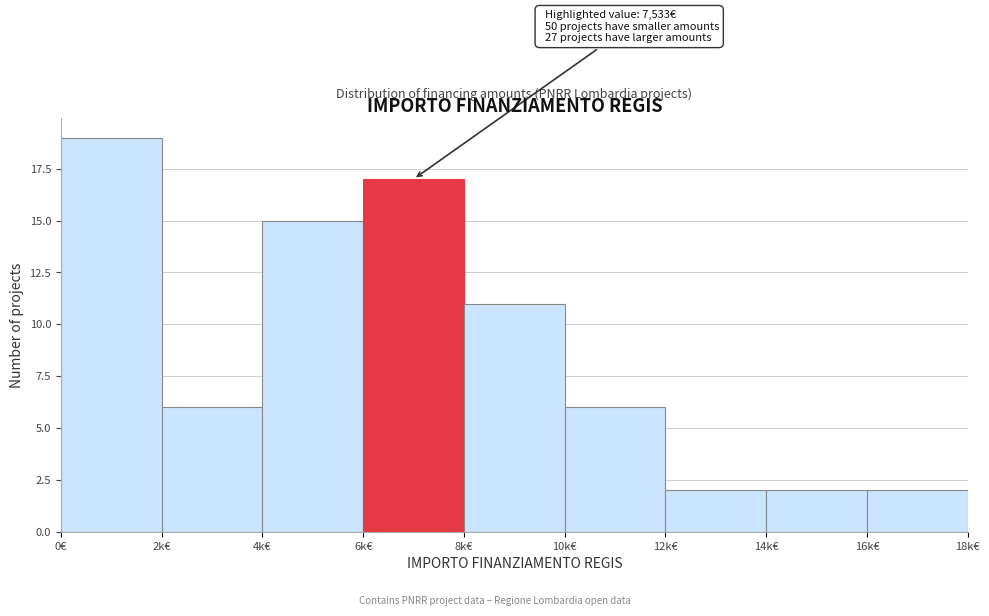

Reading left to right, transcribe all the data shown in this chart.

19	6	15	17	11	6	2	2	2